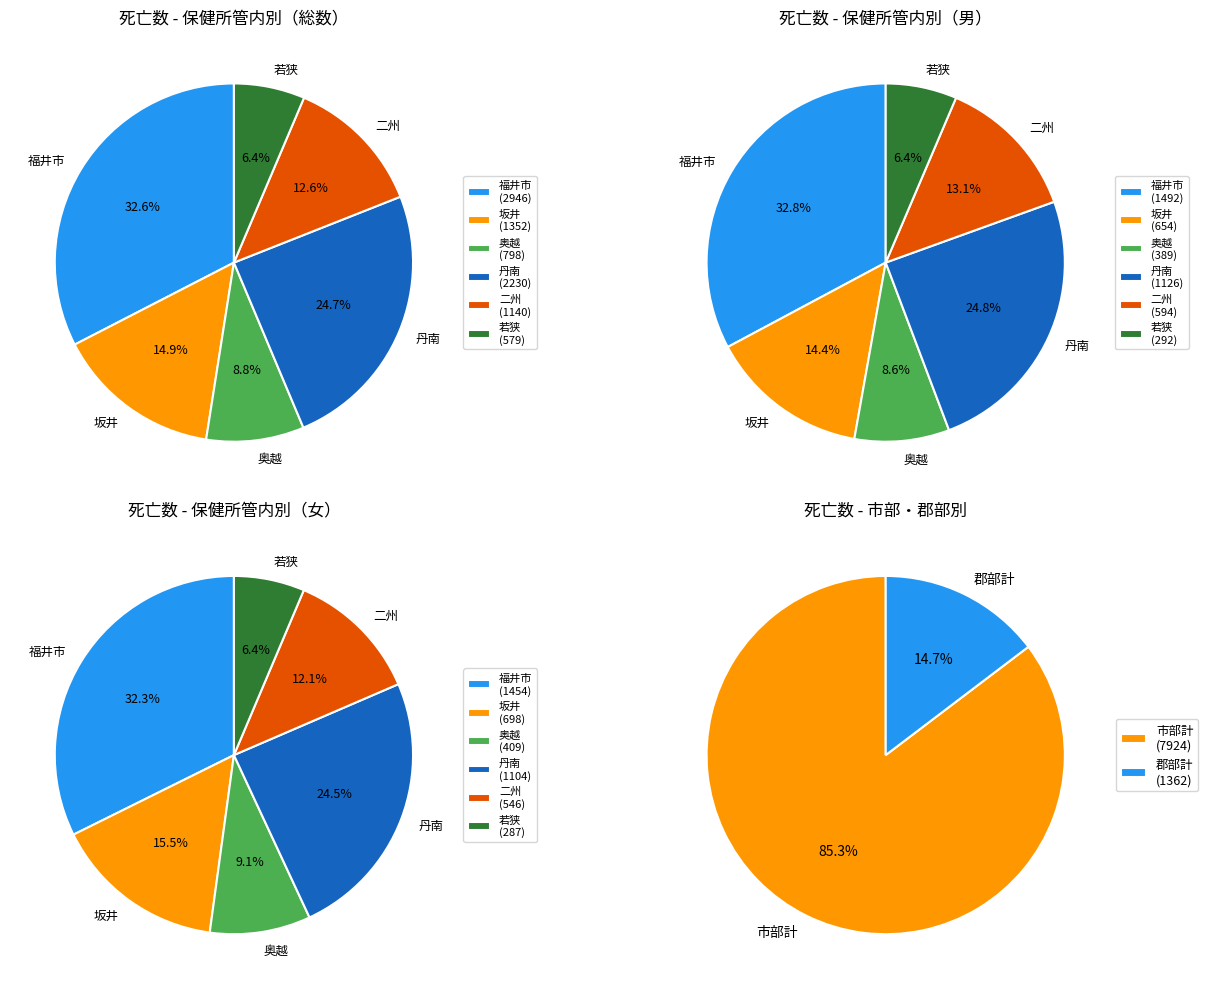

To the nearest percent, what is the combined percentage of 奥越 and 福井市?

41%